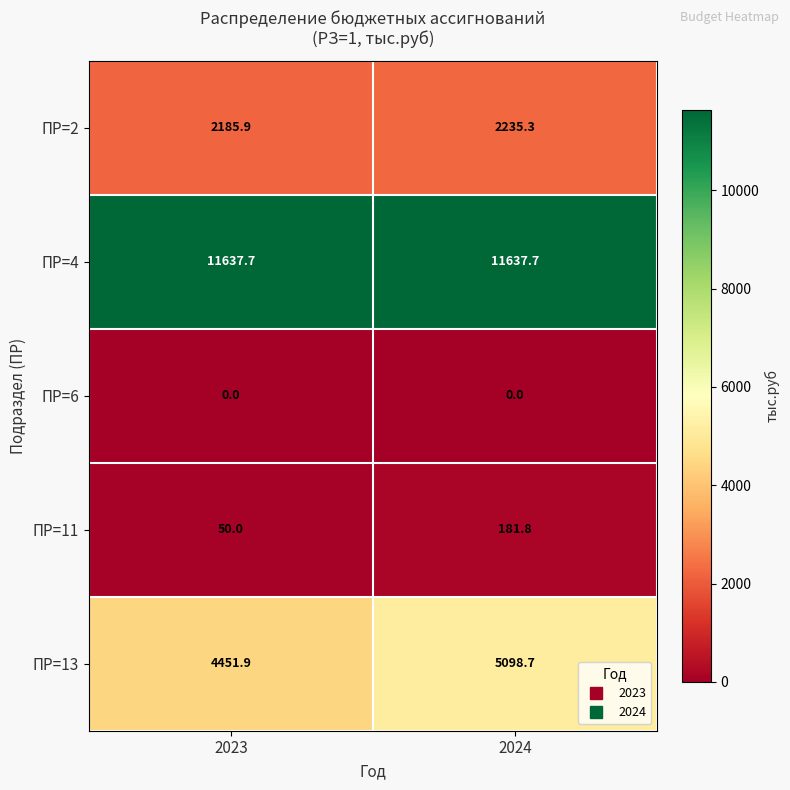

List the series in order of their peak value, lowest first.

ПР=6, ПР=11, ПР=2, ПР=13, ПР=4